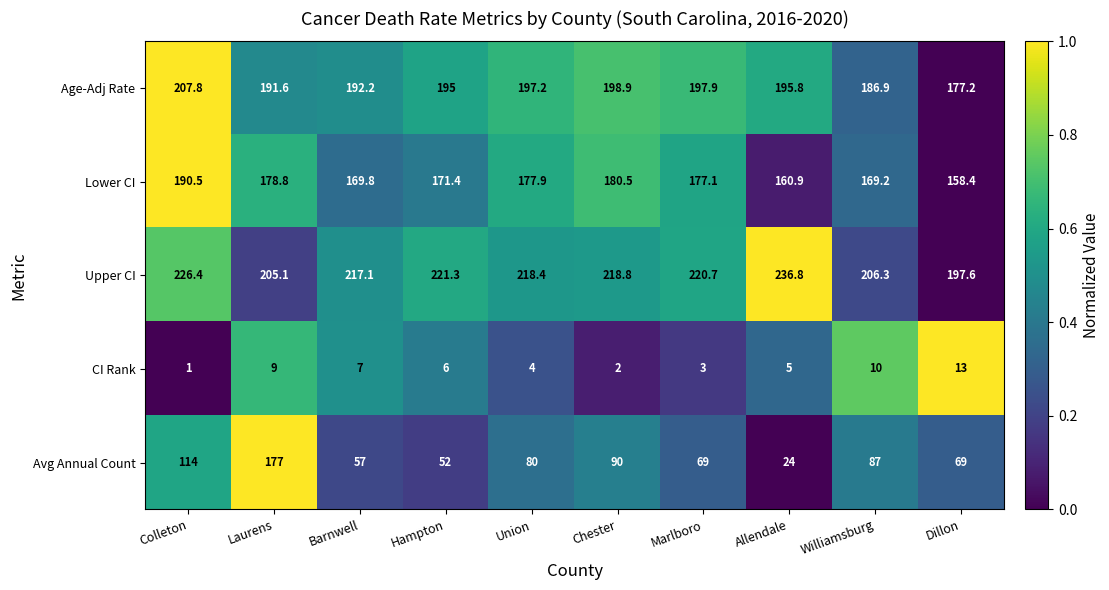

At Williamsburg, list the series in order from smallest to largest.

CI Rank, Avg Annual Count, Lower CI, Age-Adj Rate, Upper CI